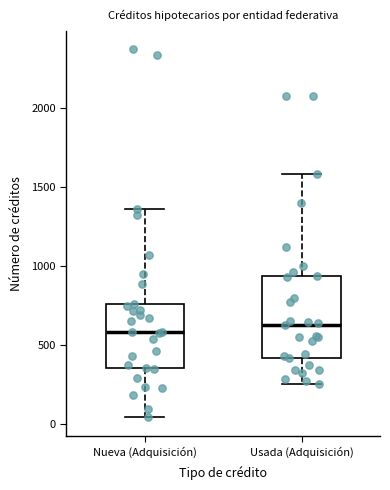

Reading left to right, transcribe this box plot: for each box, give where its median line is, the range the box spans, and where its two whiskers end, as read against the y-axis. The values are not printed on the chart, so give them approximately, as read against the axis.

Nueva (Adquisición): median 600, box 350 to 750, whiskers 50 to 1350
Usada (Adquisición): median 600, box 400 to 950, whiskers 250 to 1600